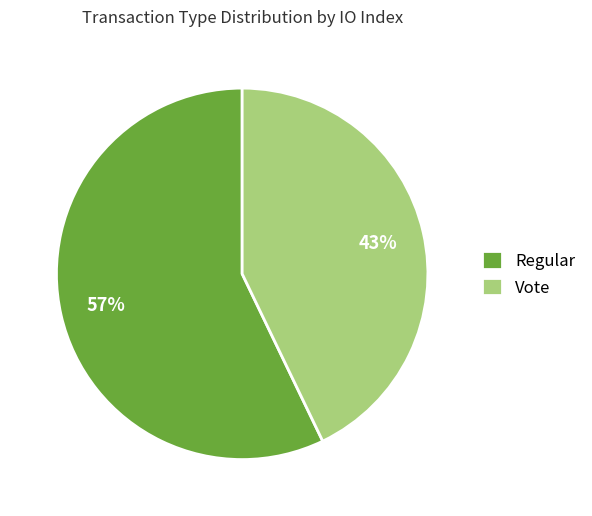

What percentage is the Regular slice, to the nearest percent?

57%